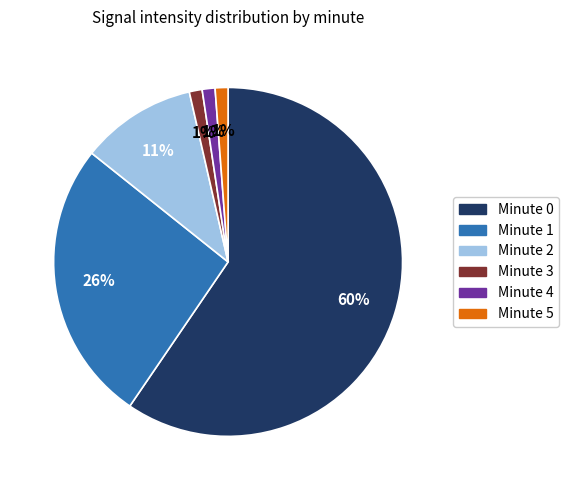

To the nearest percent, what portion does Minute 4 represent?

1%